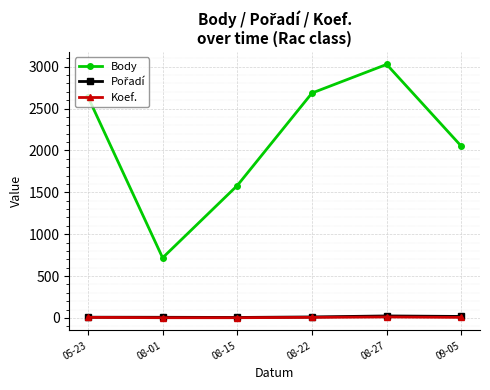

True or false: Body and Koef. intersect in this chart.

False